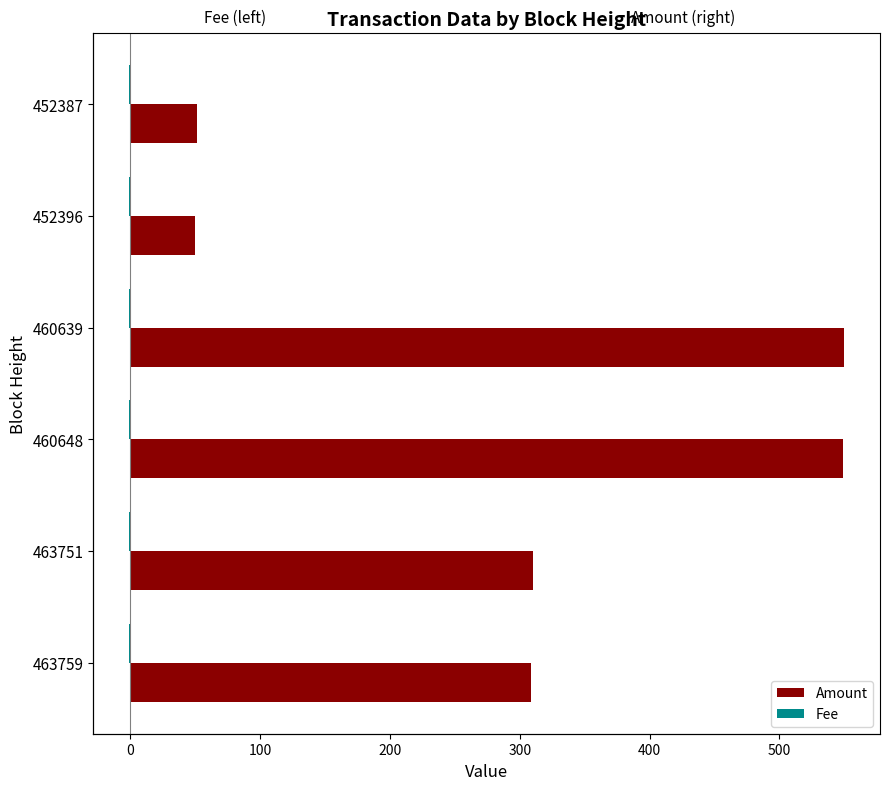

What is the minimum value shown in the chart?

0.3